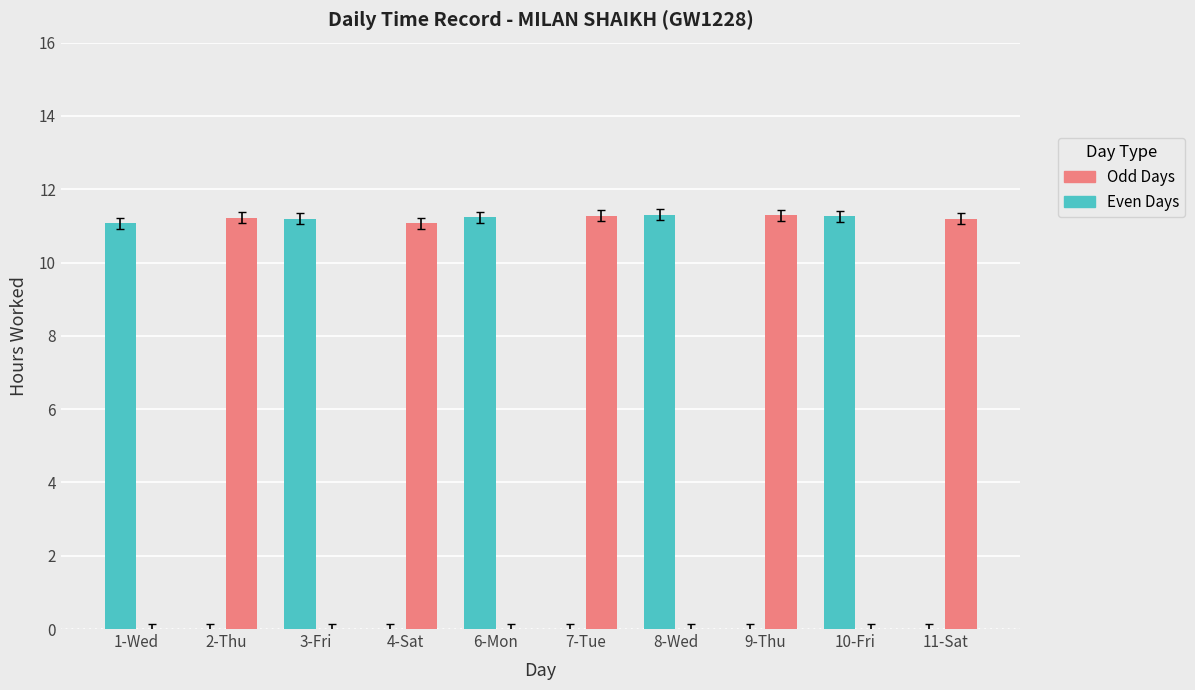

What is the greatest value displayed?

11.3